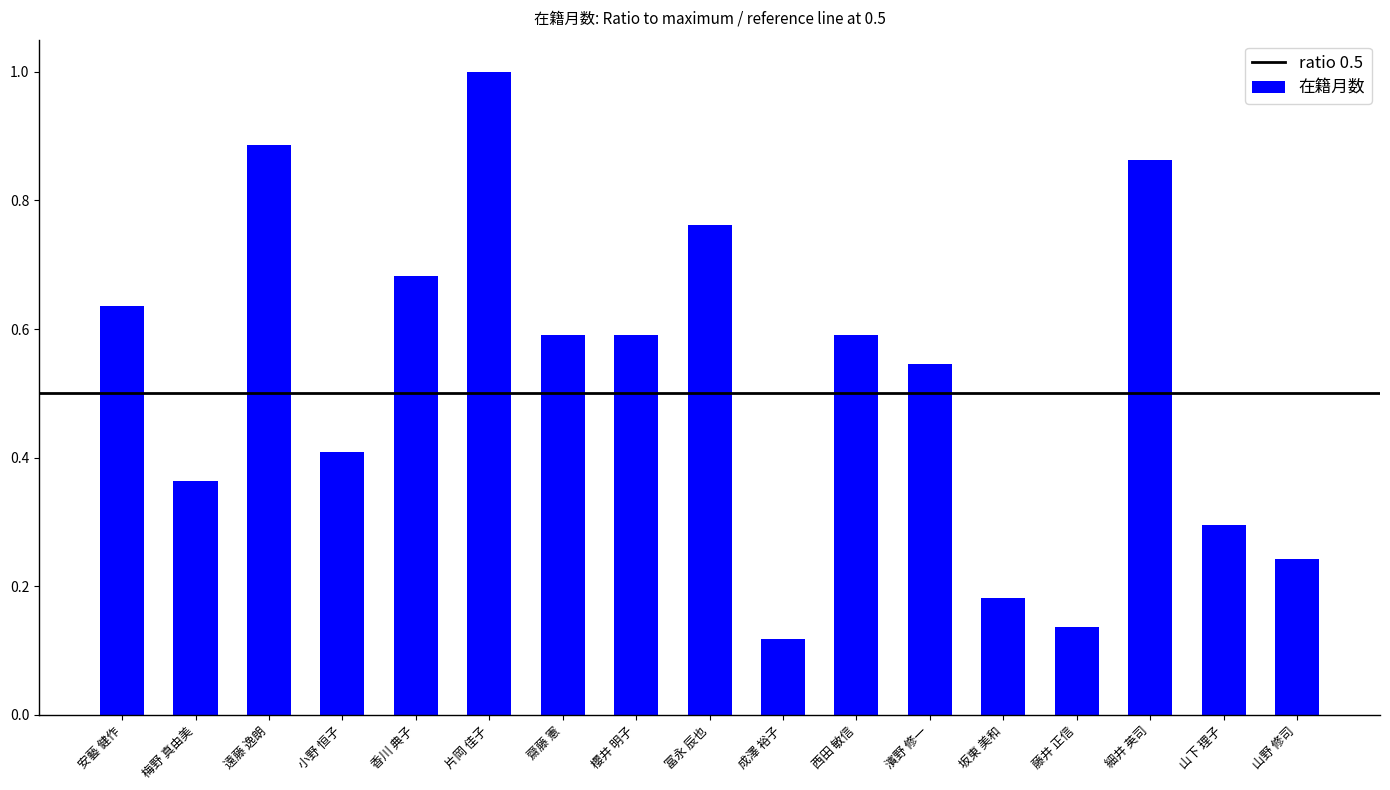

What is the sum of all values?

8.9